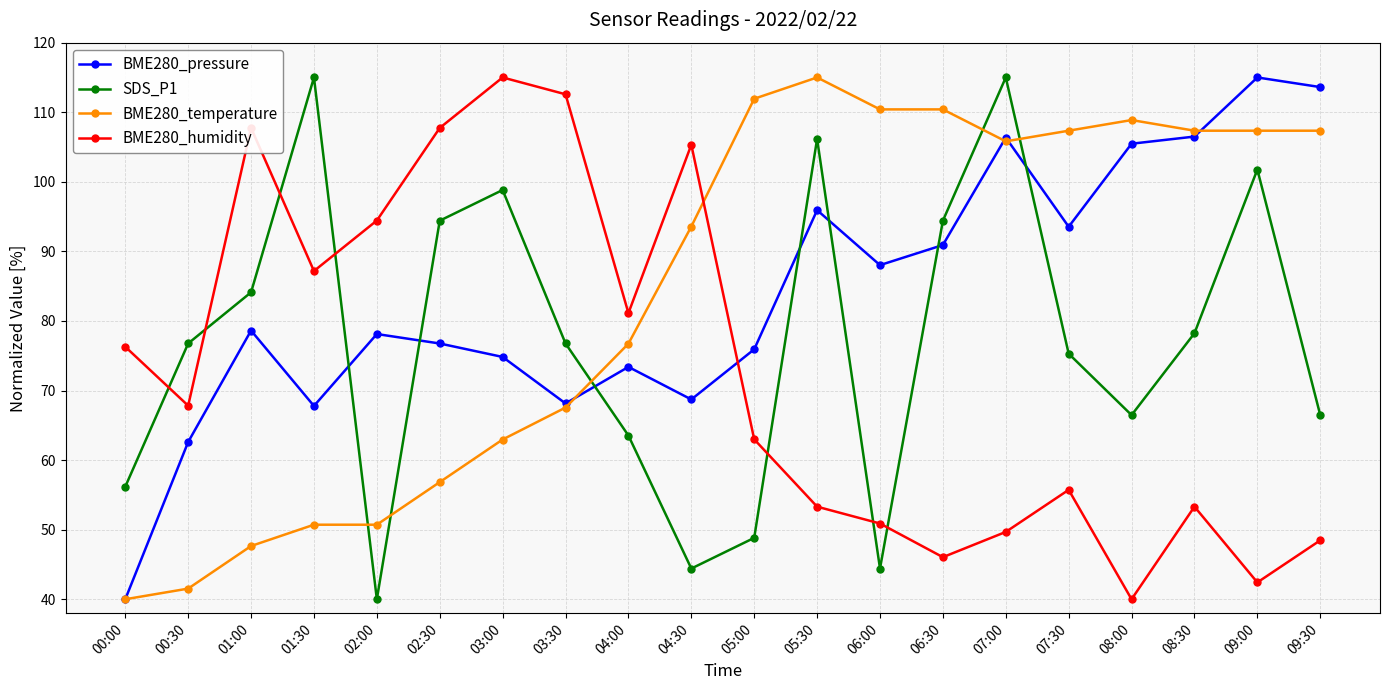

What is the label of the 12th point from the right?

04:00